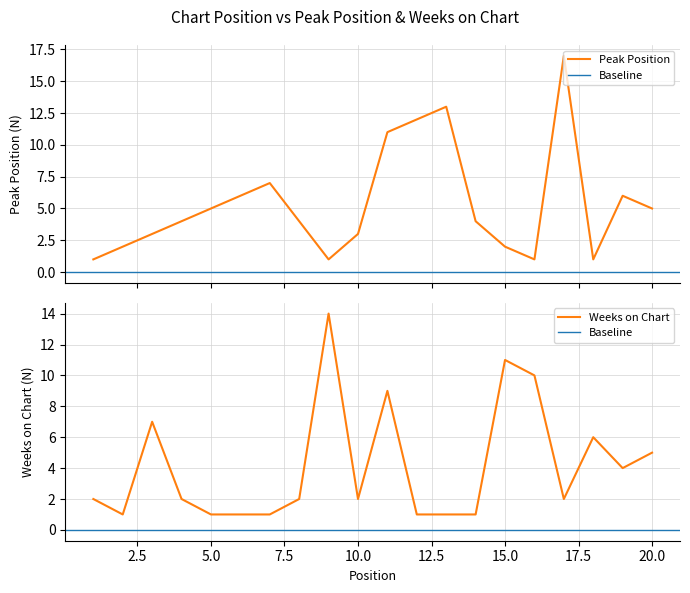

What is the maximum value shown in the chart?

17